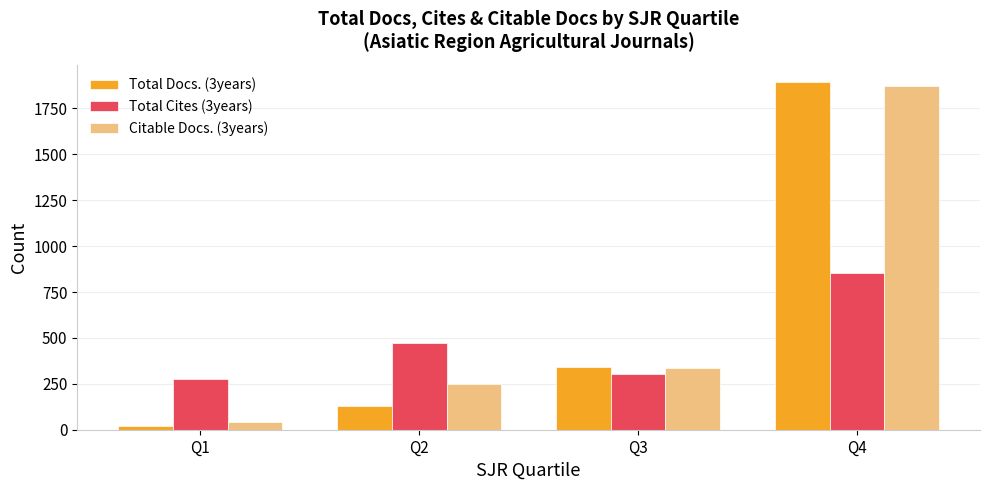

Which category has the lowest value across all series?

Q1